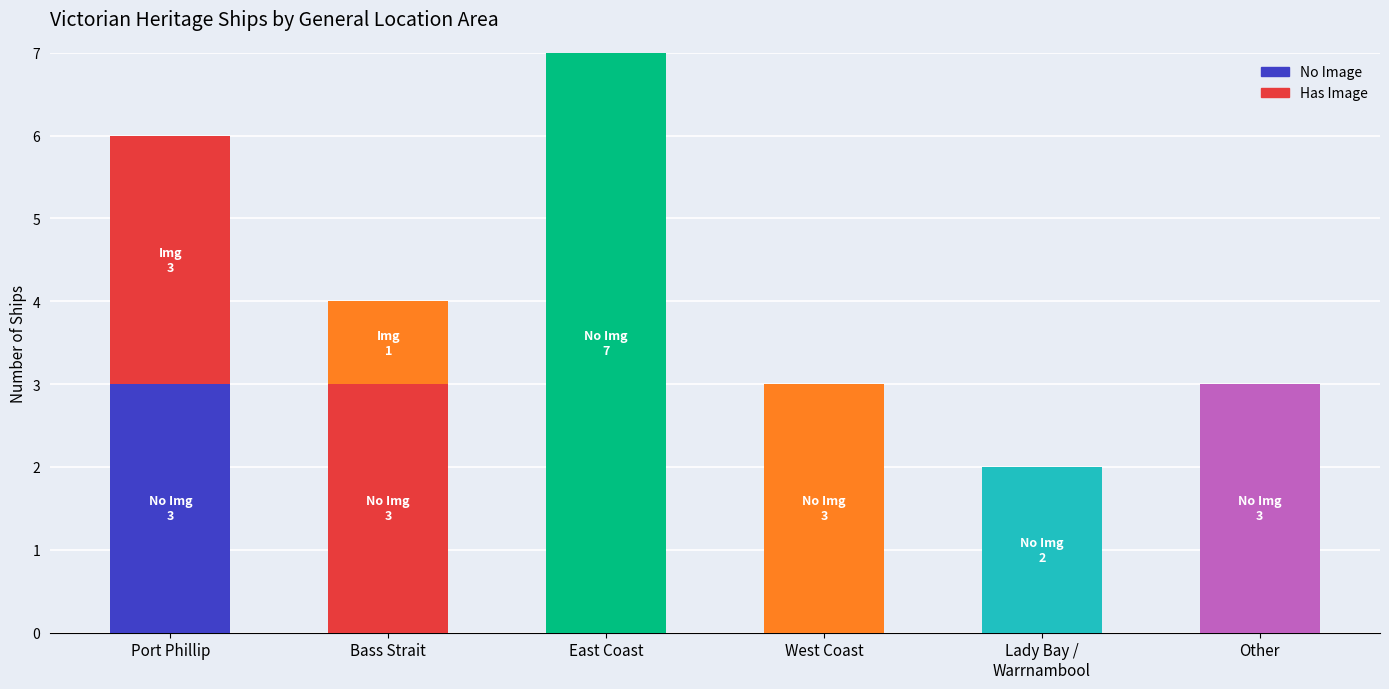

List the series in order of their overall mean, lowest first.

Has Image, No Image